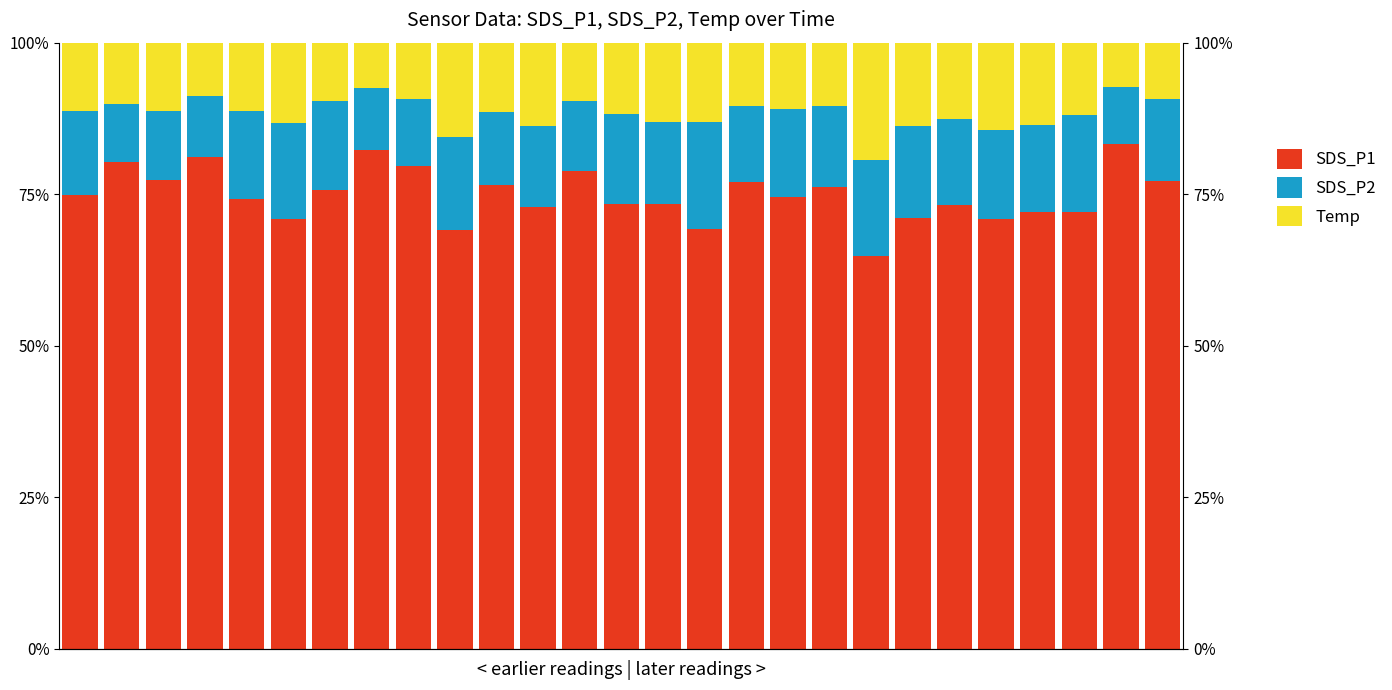

What is the approximate value of Temp at 4?

11.3